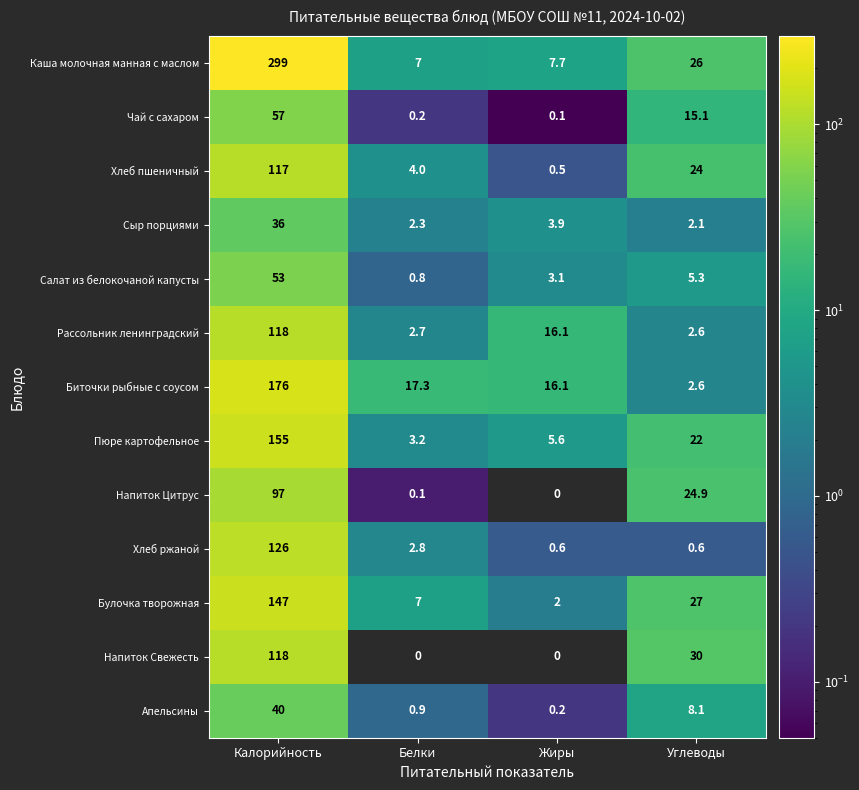

Rank the categories by Апельсины value from lowest to highest.

Жиры, Белки, Углеводы, Калорийность